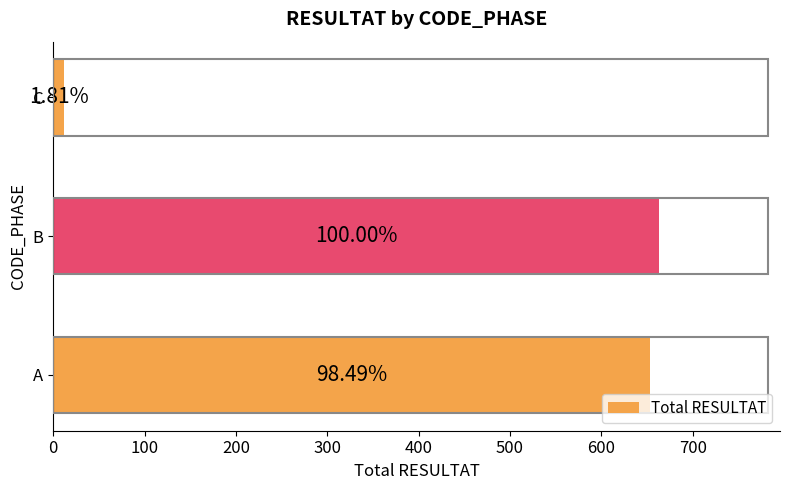

Does the chart contain any negative values?

No